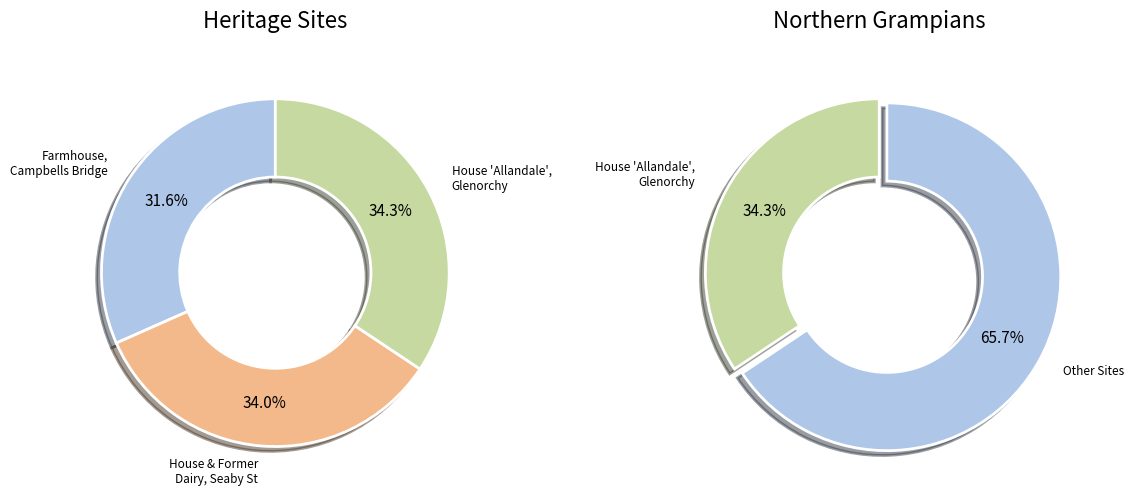

Rank the categories by value from highest to lowest.

House, Allandale, Glenorchy Horsham Road, House and Former Dairy, 11 Seaby Street, Farmhouse, Campbells Bridge Road, CAMPBELLS BRIDGE